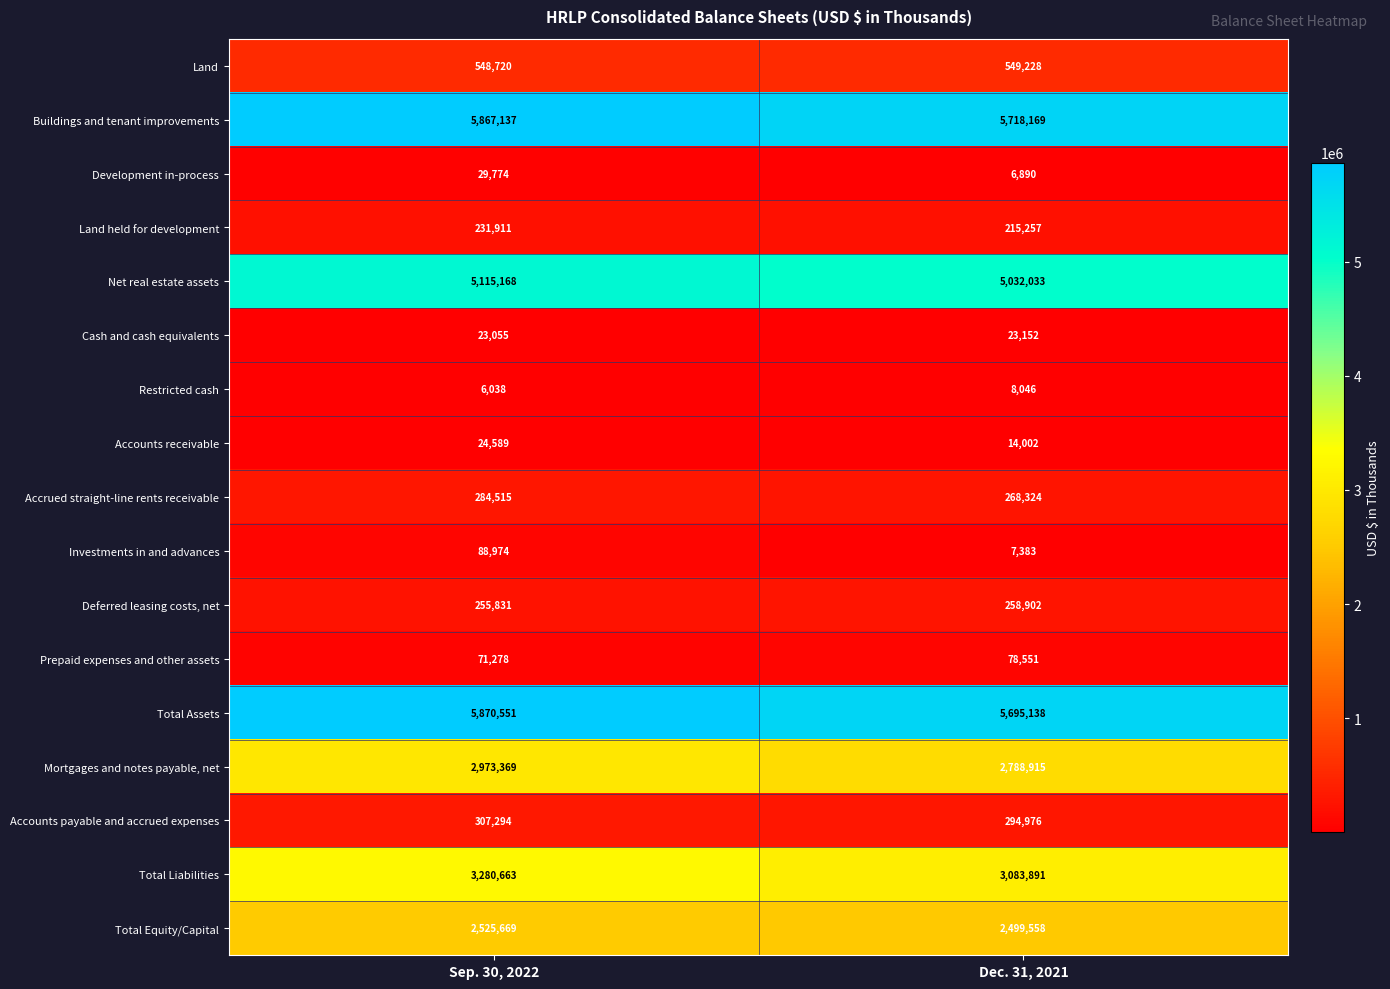

Is the value of Investments in and advances at Dec. 31, 2021 greater than the value of Mortgages and notes payable, net at Sep. 30, 2022?

No